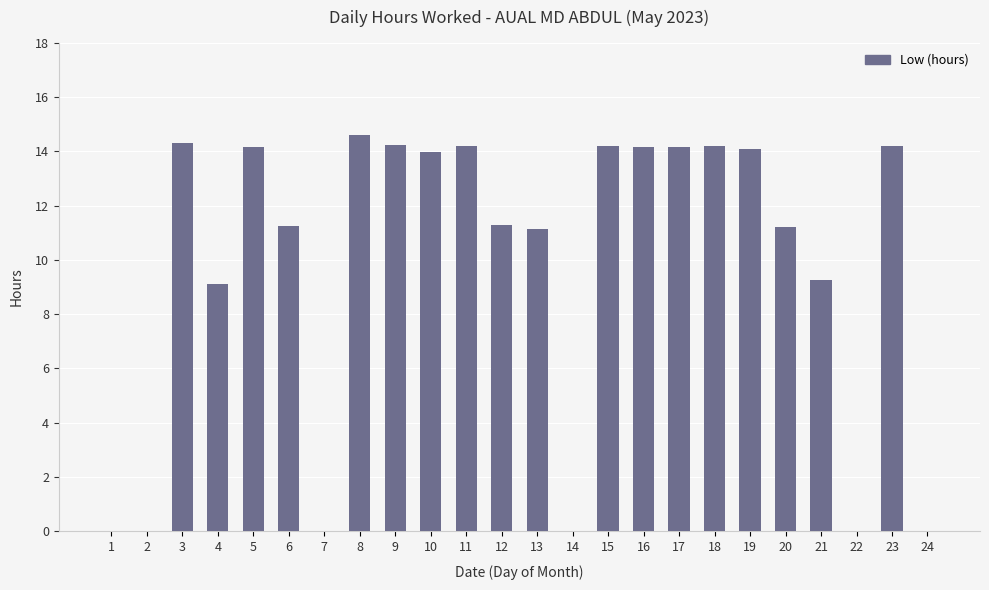

At which label does the data first exceed 13?

3